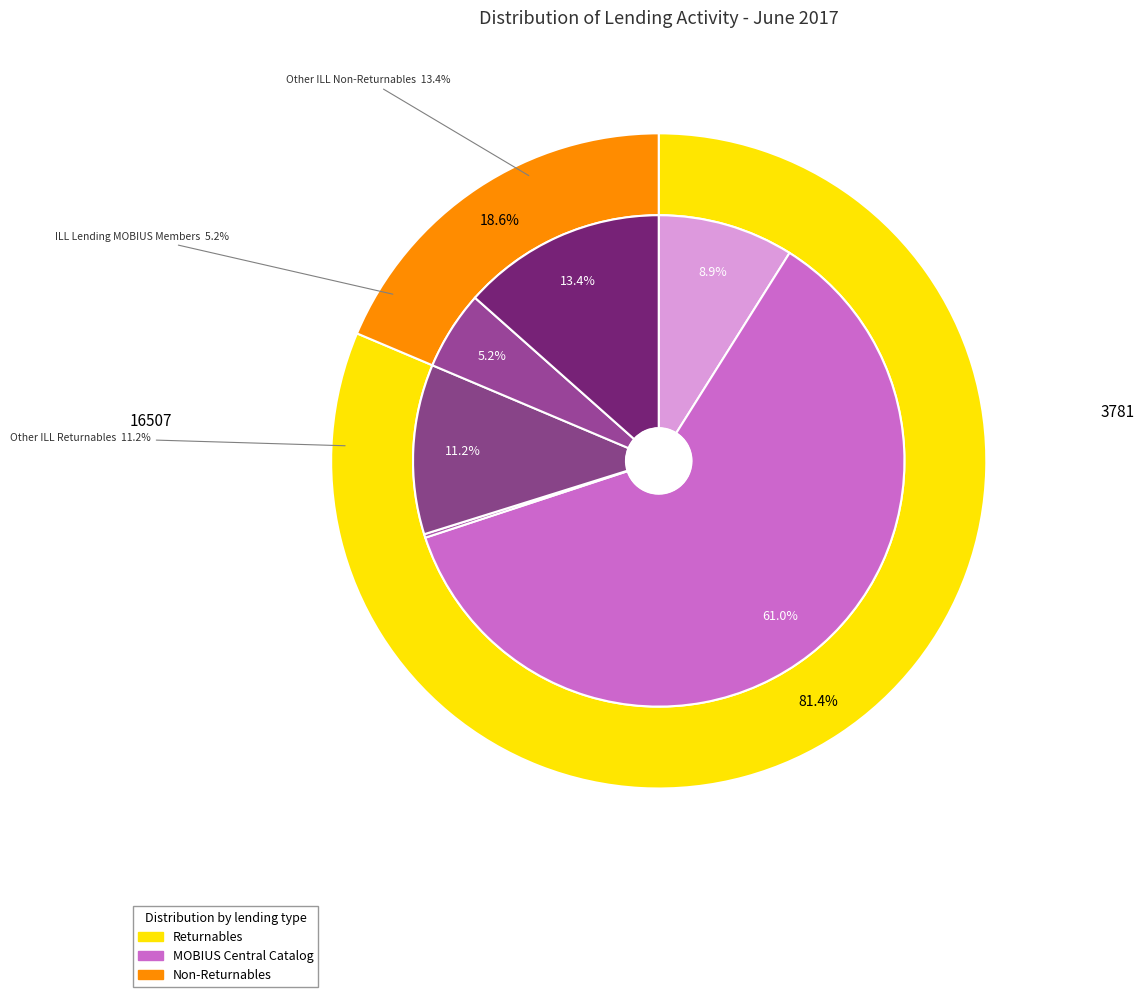

Rank the categories by value from highest to lowest.

MOBIUS Central Catalog Lending, Other ILL Non-Returnables Lending, Other ILL Returnables Lending, Intra-Cluster lending, ILL Lending with MOBIUS Members, Traditional ILL Lending